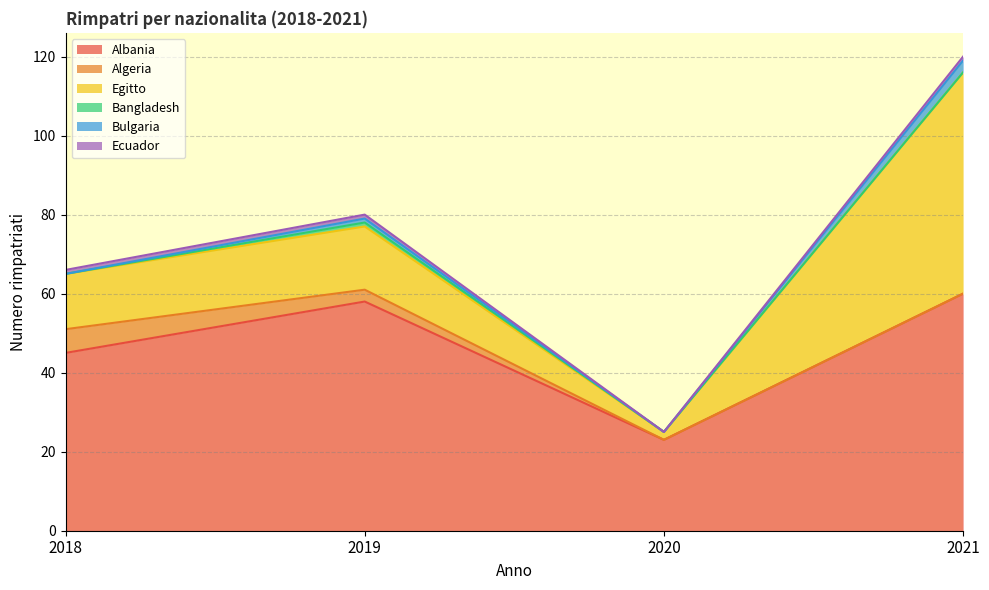

True or false: Uscite per decorrenza dei termini has a value of -2 at Brasile.

False